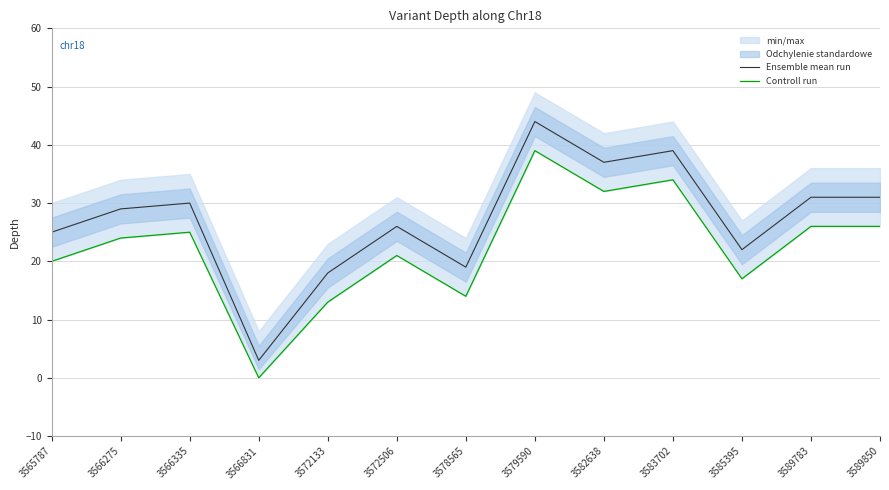

True or false: Controll run and Ensemble mean run cross at least once.

False